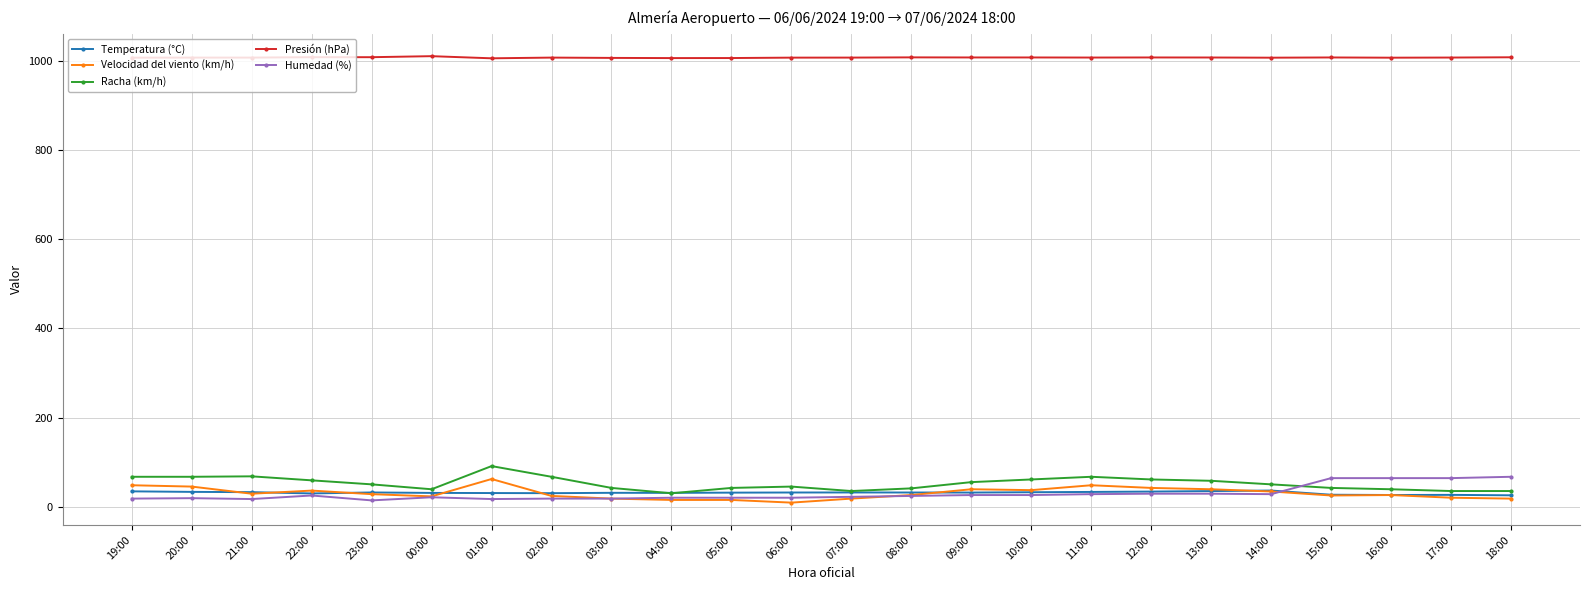

What is the sum of the Humedad (%) values at 01:00 and 10:00?

43.0